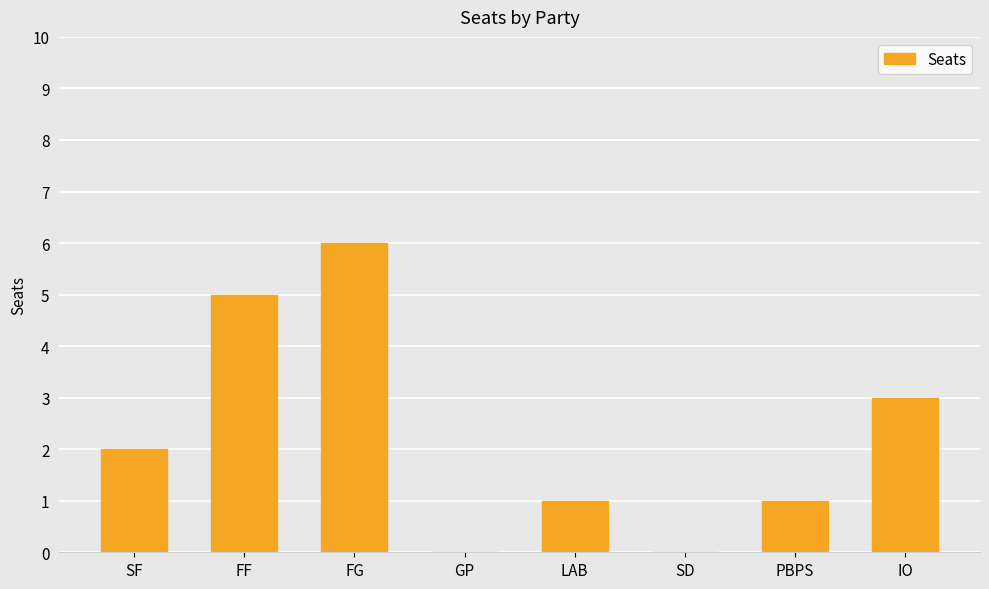

What is the ratio of the value at FG to the value at FF?

1.2